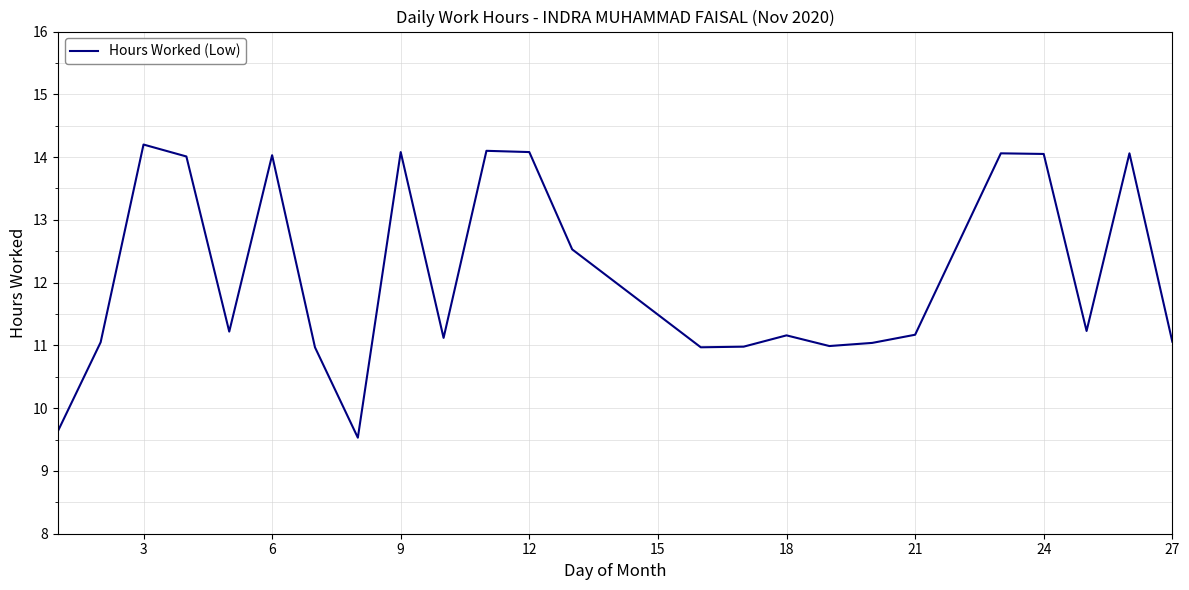

How many lines are shown in the chart?

1